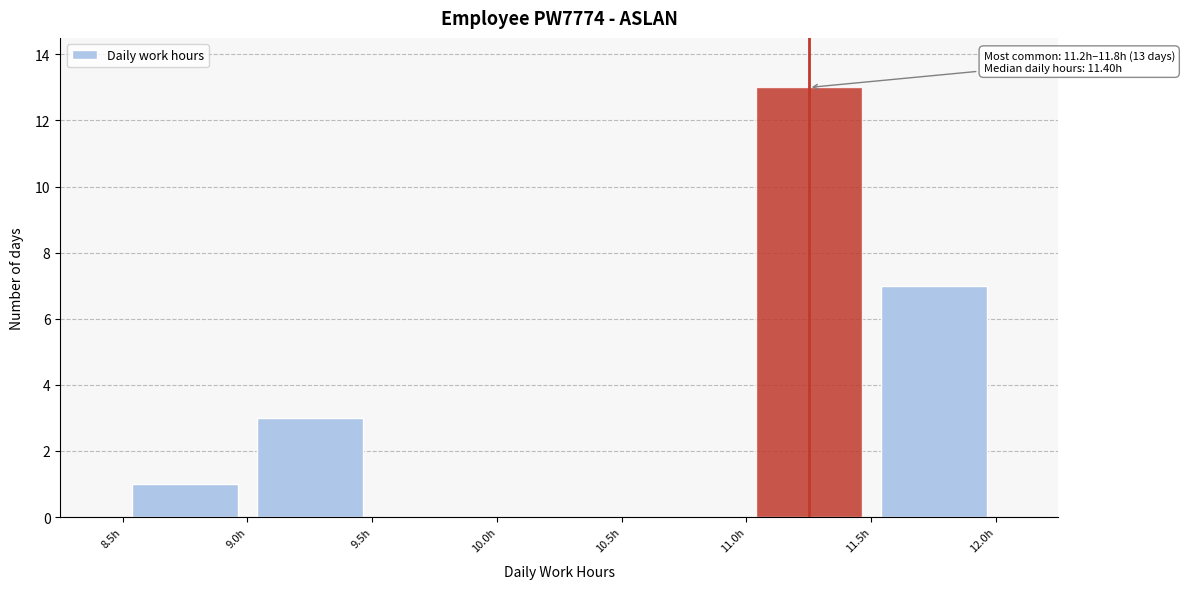

Over which range of the x-axis is the bar tallest?

11.0 to 11.5